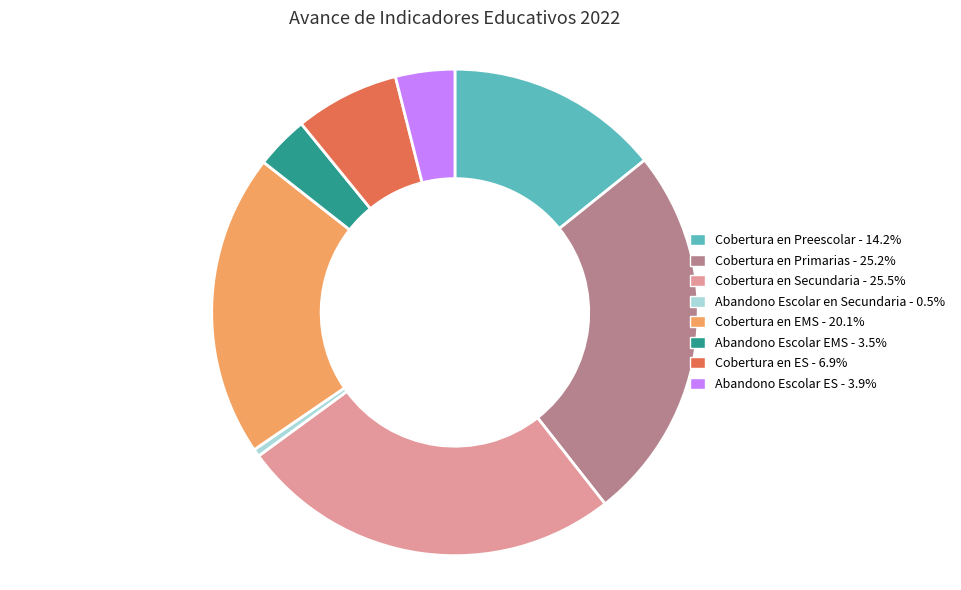

Does any single category account for the majority?

No